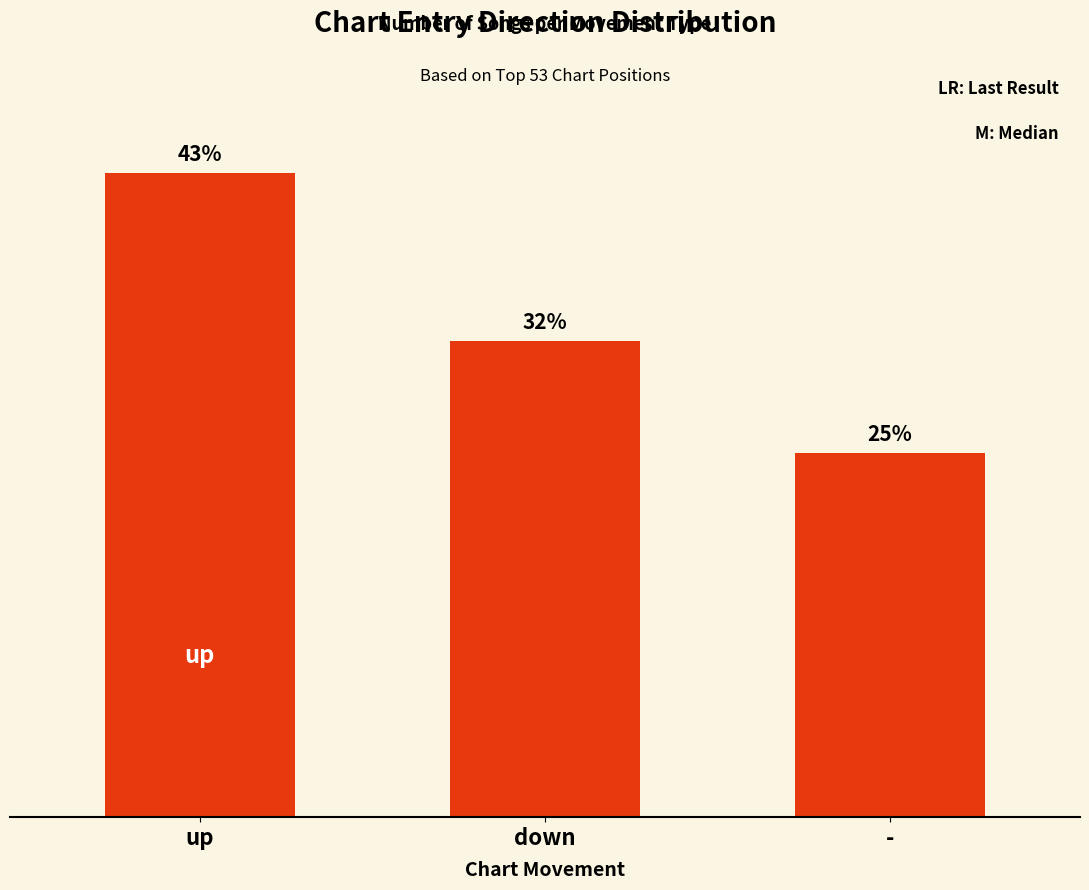

At which category does the chart reach its peak across all series?

up